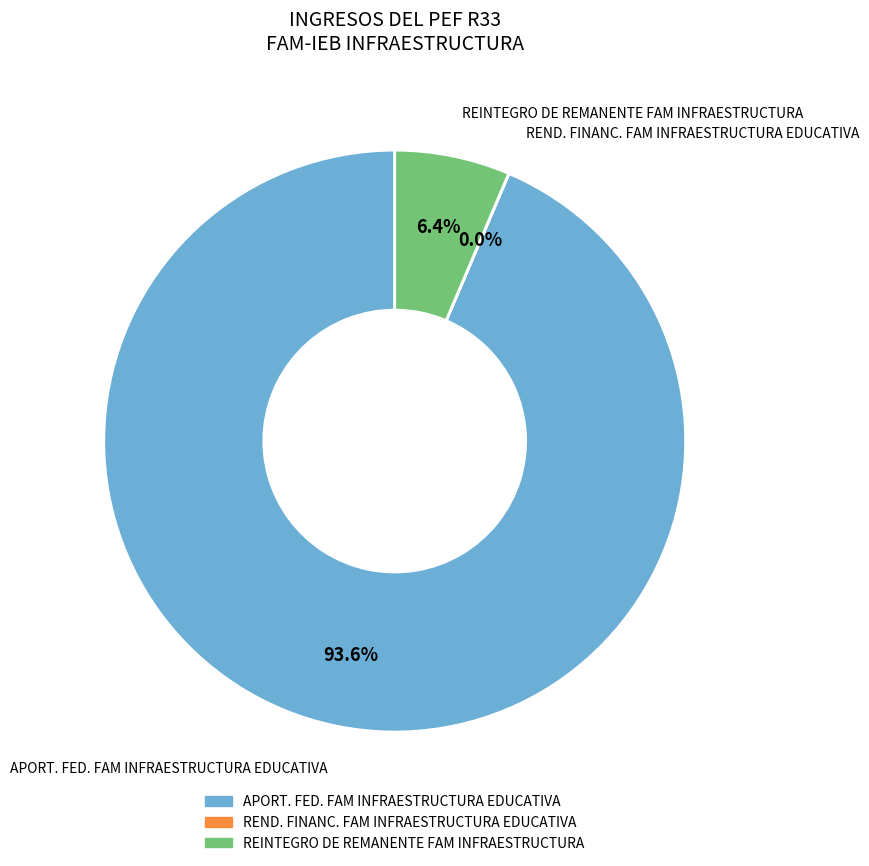

To the nearest percent, what is the difference between the largest and smallest slice percentages?

94%